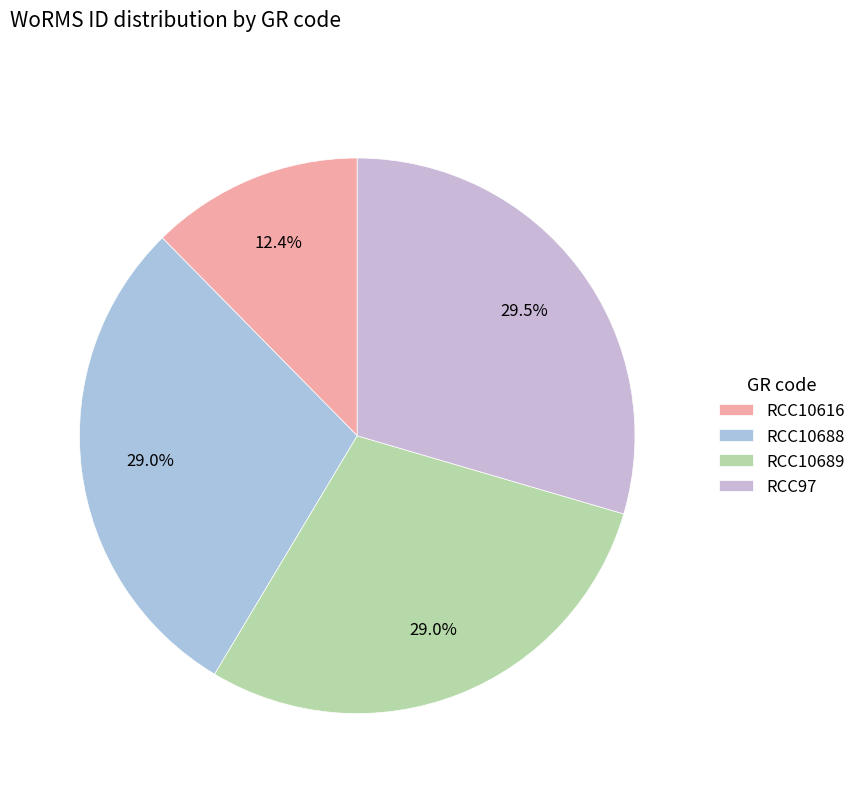

Combined, do RCC10616 and RCC10688 account for over 50%?

No